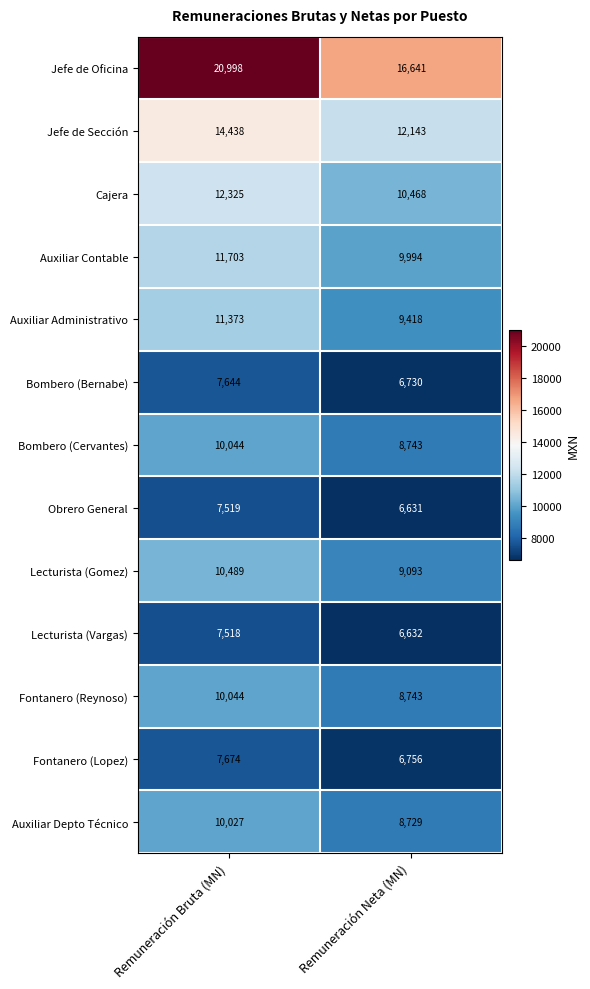

Reading left to right, list all the values displayed in this chart.

Jefe de Oficina: 20998	16641
Jefe de Sección: 14438	12143
Cajera: 12325	10468
Auxiliar Contable: 11703	9994
Auxiliar Administrativo: 11373	9418
Bombero (Bernabe): 7644	6730
Bombero (Cervantes): 10044	8743
Obrero General: 7519	6631
Lecturista (Gomez): 10489	9093
Lecturista (Vargas): 7518	6632
Fontanero (Reynoso): 10044	8743
Fontanero (Lopez): 7674	6756
Auxiliar Depto Técnico: 10027	8729